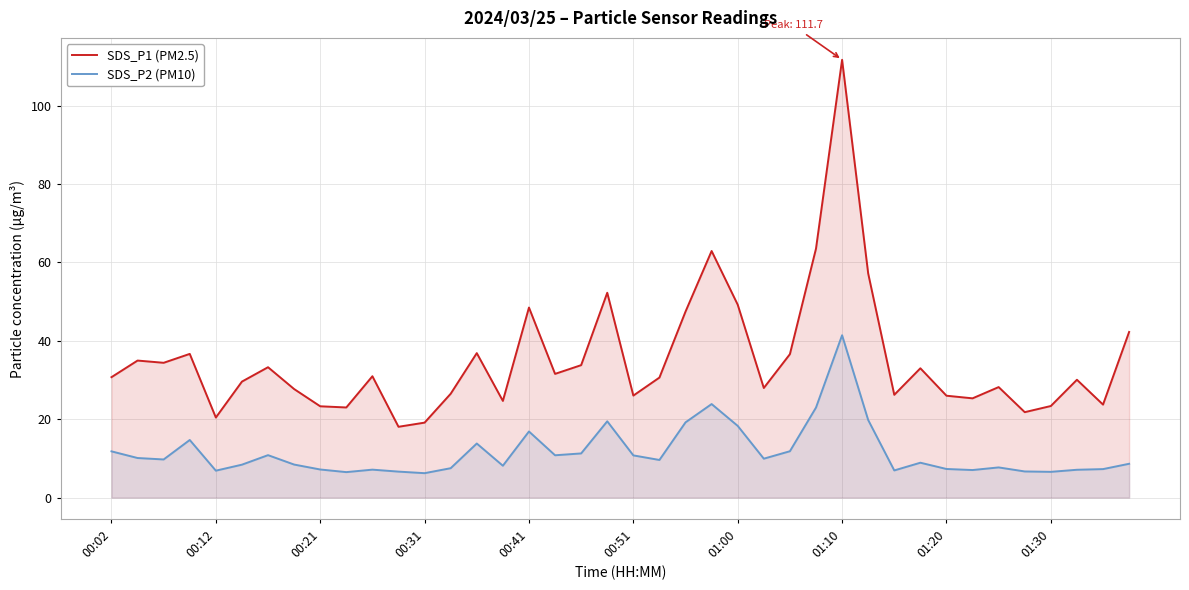

List the series in order of their overall mean, highest first.

SDS_P1 (PM2.5), SDS_P2 (PM10)